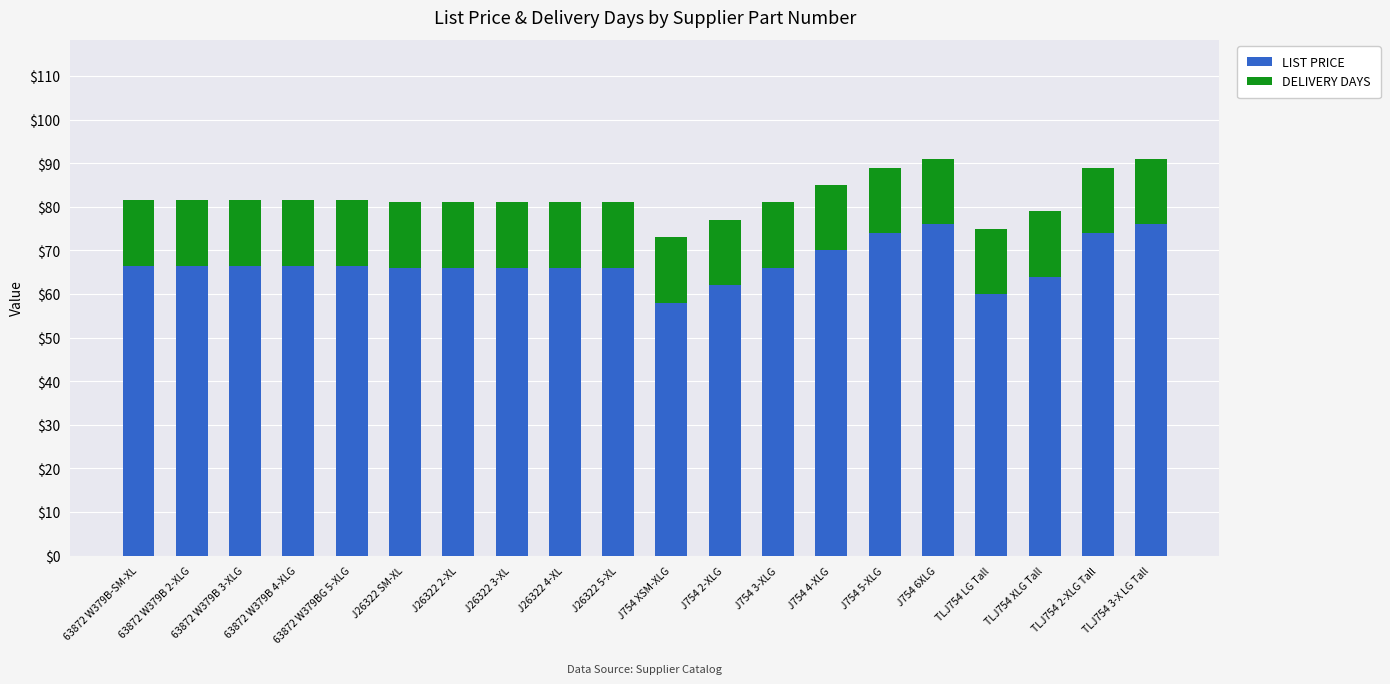

Count the number of categories in the chart.

20